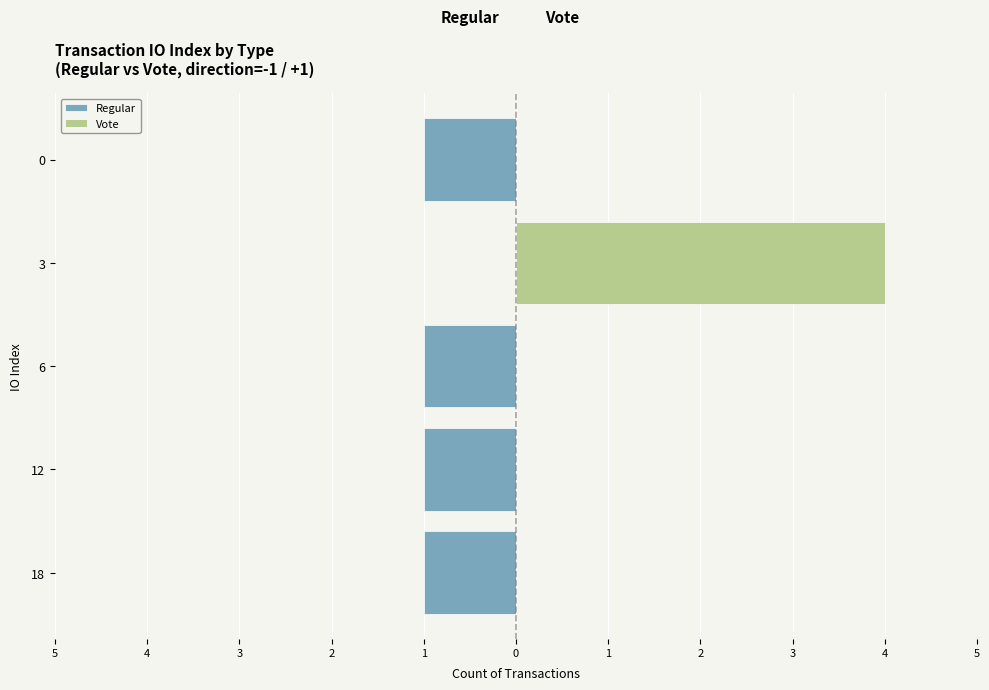

What is the difference between the maximum and second lowest values in the Vote series?

4